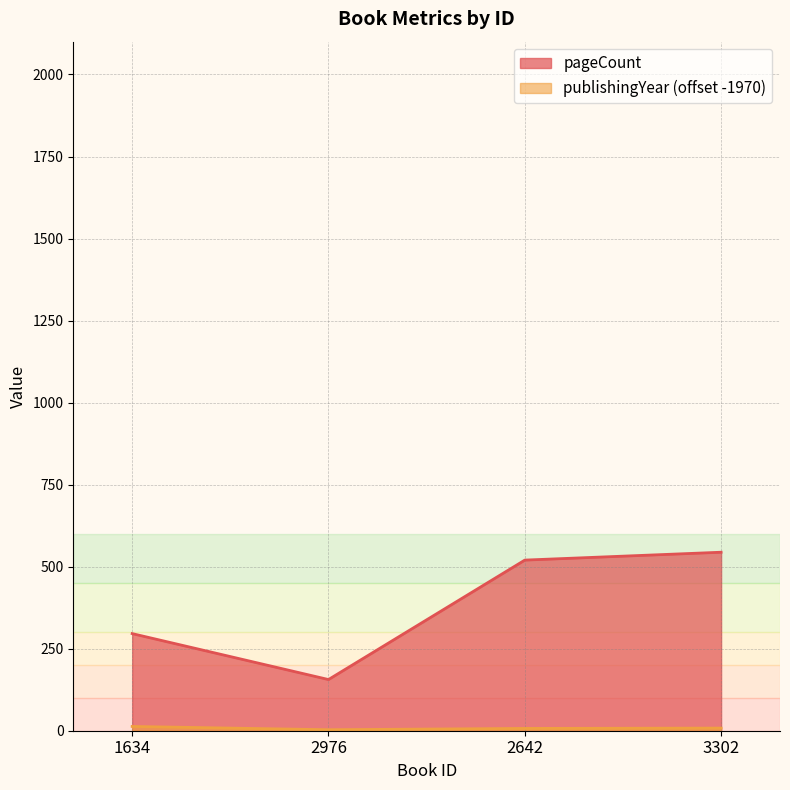

Reading right to left, what are all the values shown in this chart?

pageCount: 544	520	156	296
publishingYear: 8	7	3	13